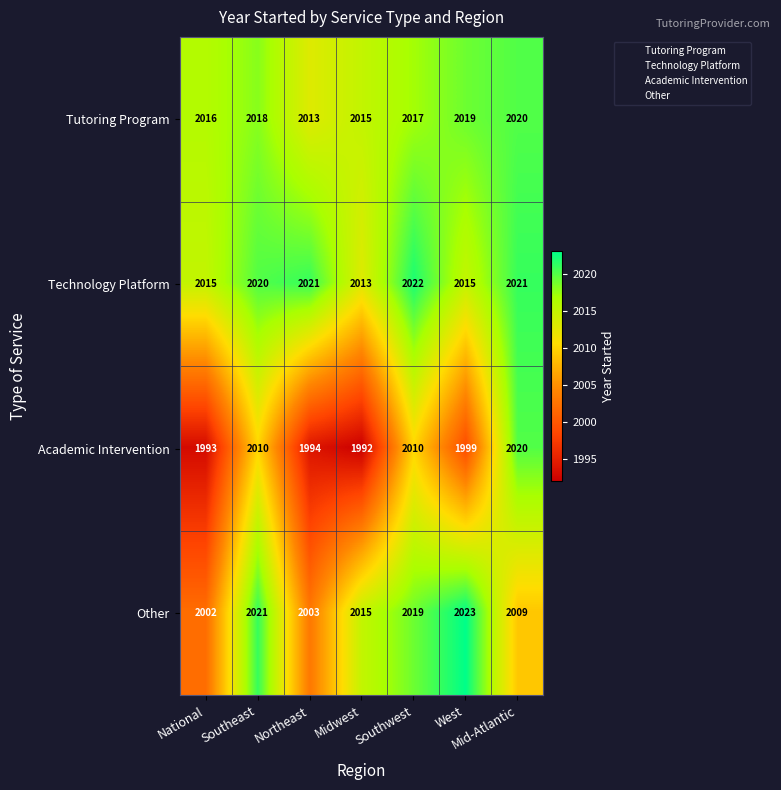

Which series has the largest range (max minus min)?

Academic Intervention